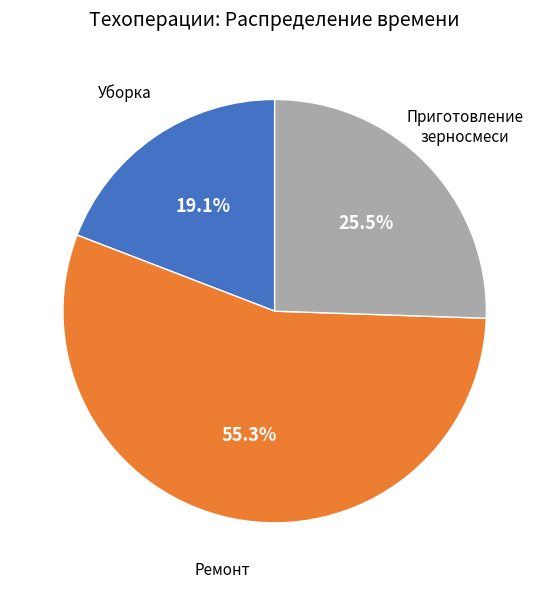

Is there a majority slice in this chart?

Yes